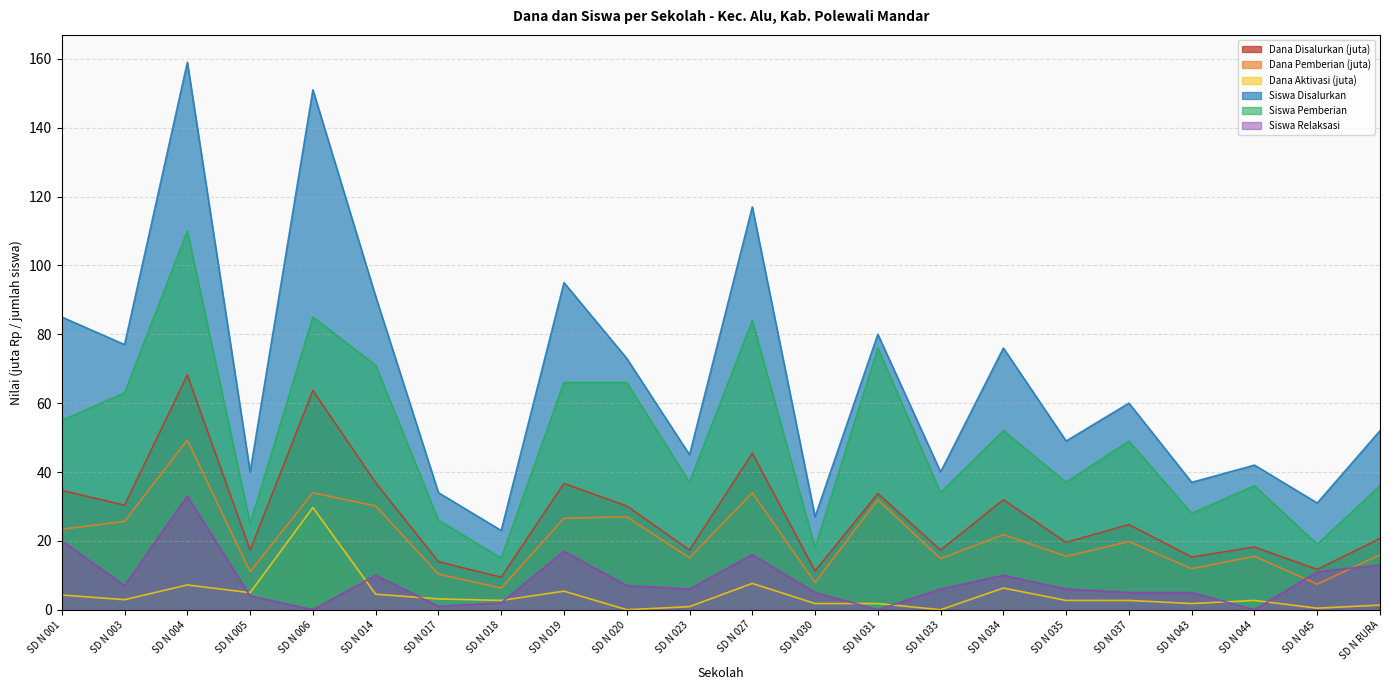

What is the approximate value of Siswa Pemberian at SD N 031?

76.0